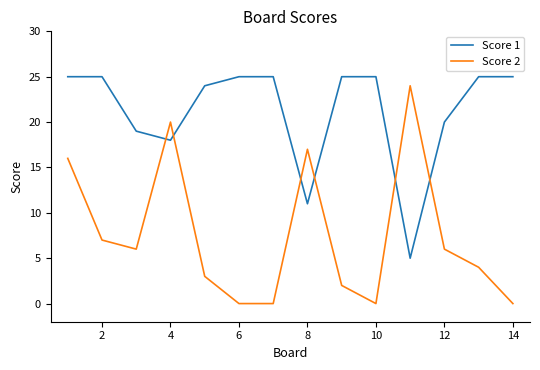

What is the greatest value displayed?

25